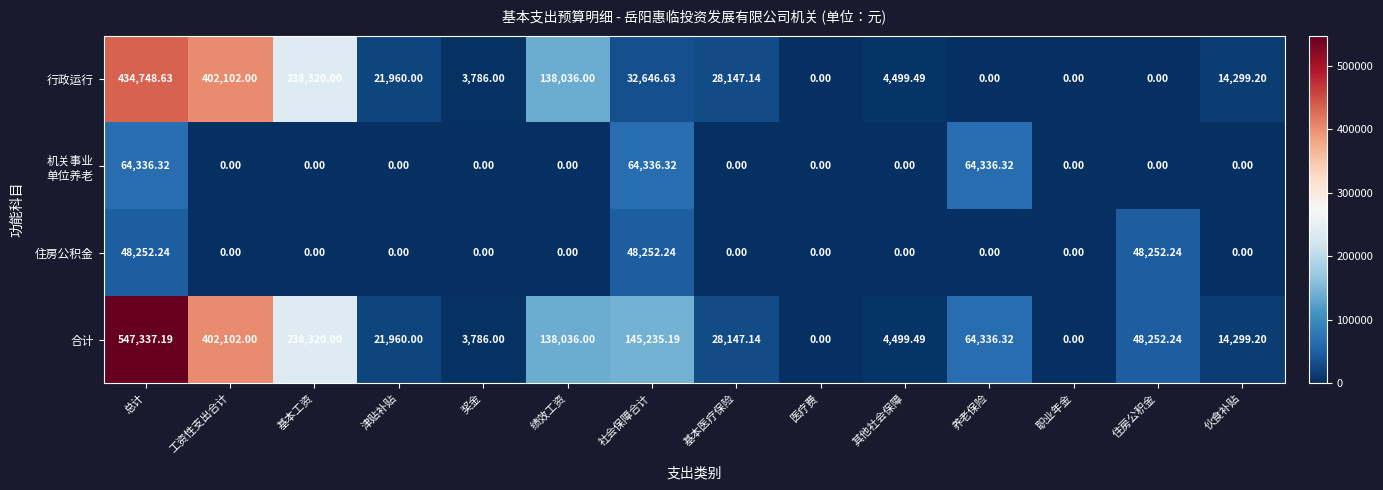

At which label is 行政运行 closest to 217374?

基本工资